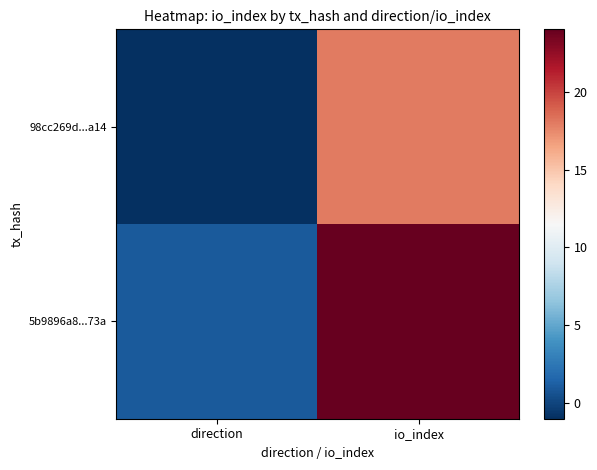

What is the smallest value displayed?

-1